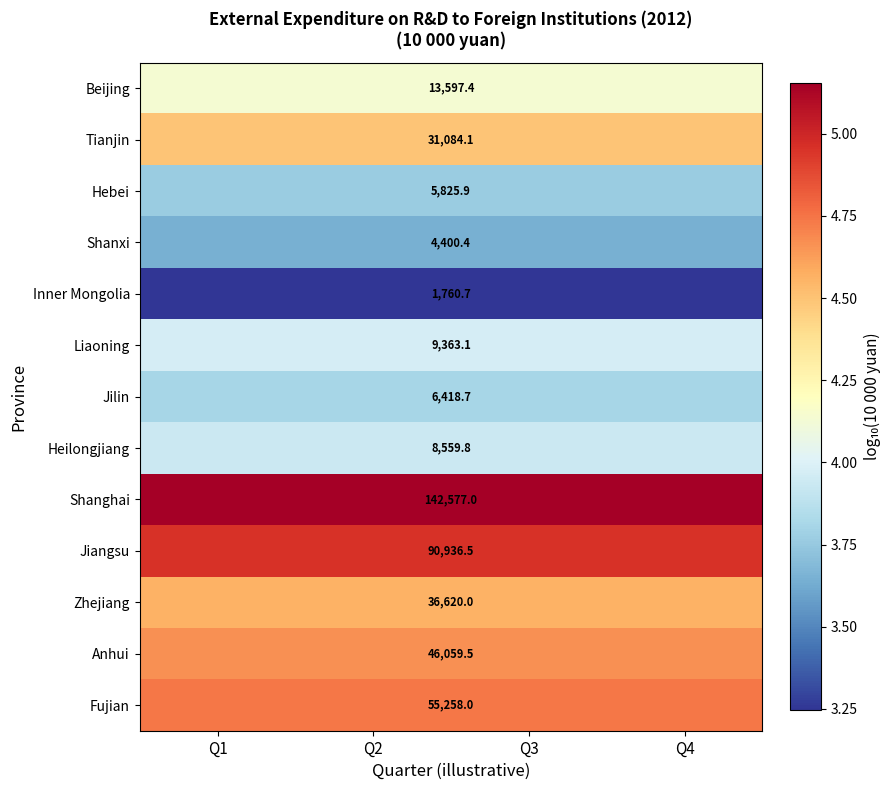

What is the lowest value of the Heilongjiang series?

3.9